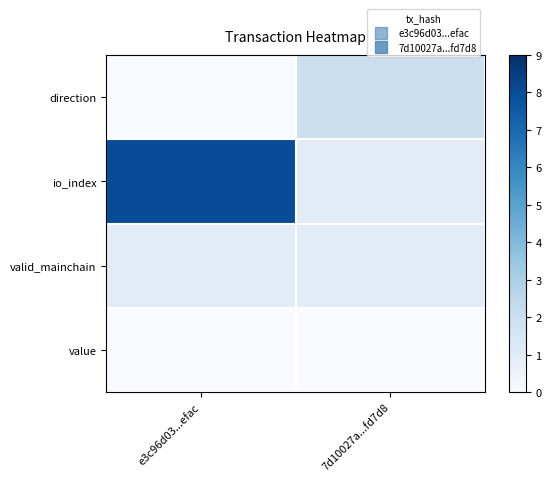

At which category is the sum across all series the highest?

e3c96d03...efac